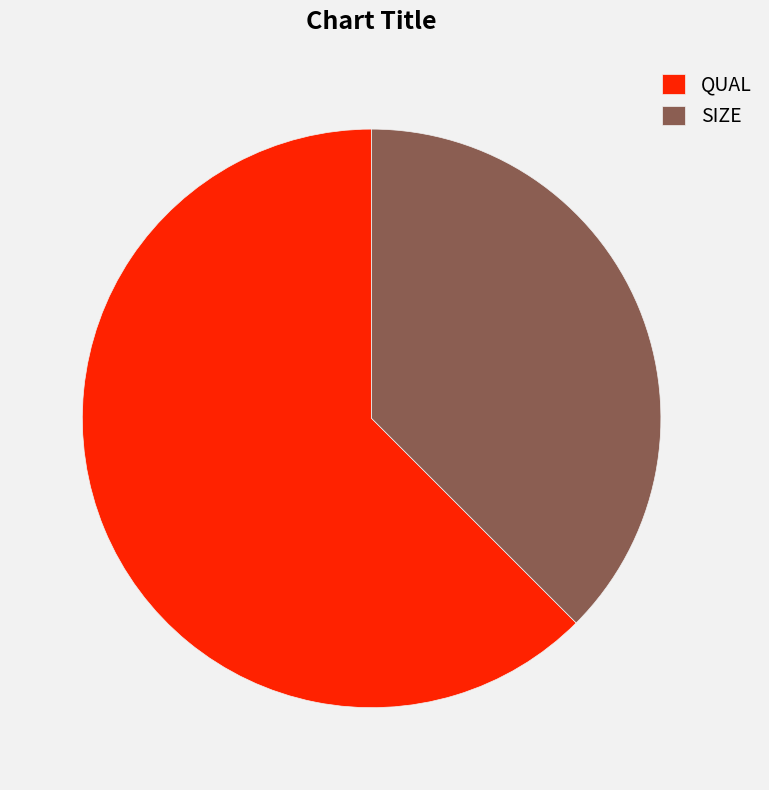

True or false: SIZE accounts for 26% of the total.

False